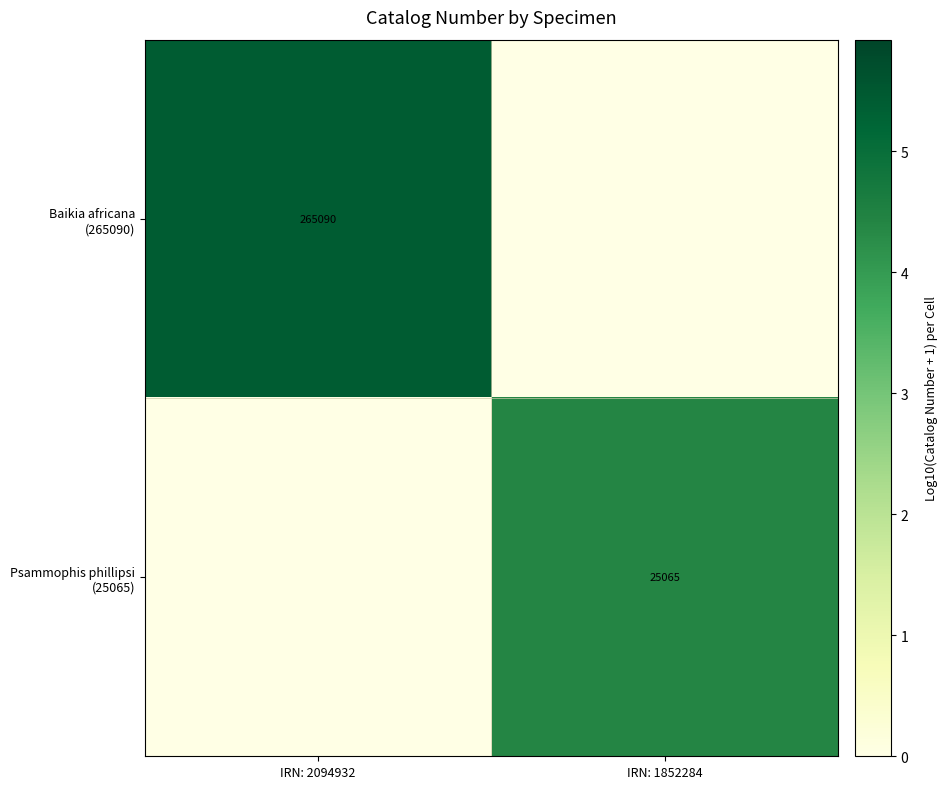

How many values in Baikia africana (265090) are above zero?

1